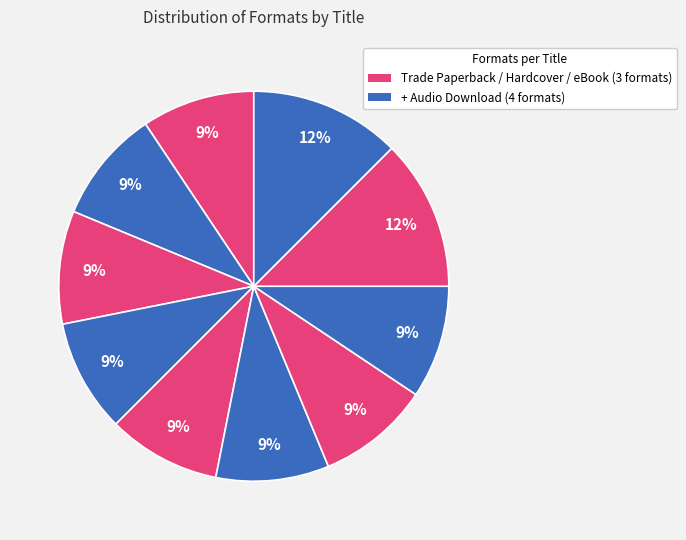

How many slices are in this pie chart?

10